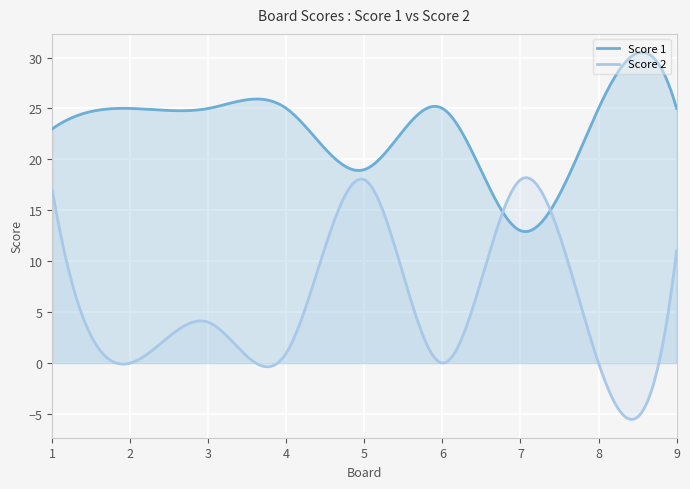

At which category is the sum across all series the highest?

1